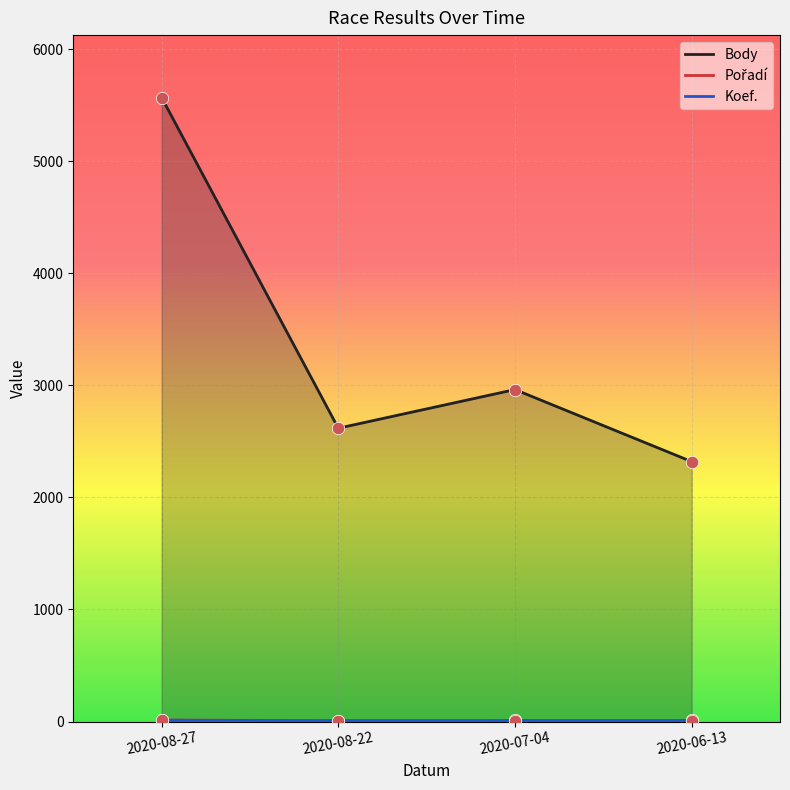

Is the value of Body at 2020-08-27 greater than the value of Koef. at 2020-08-27?

Yes